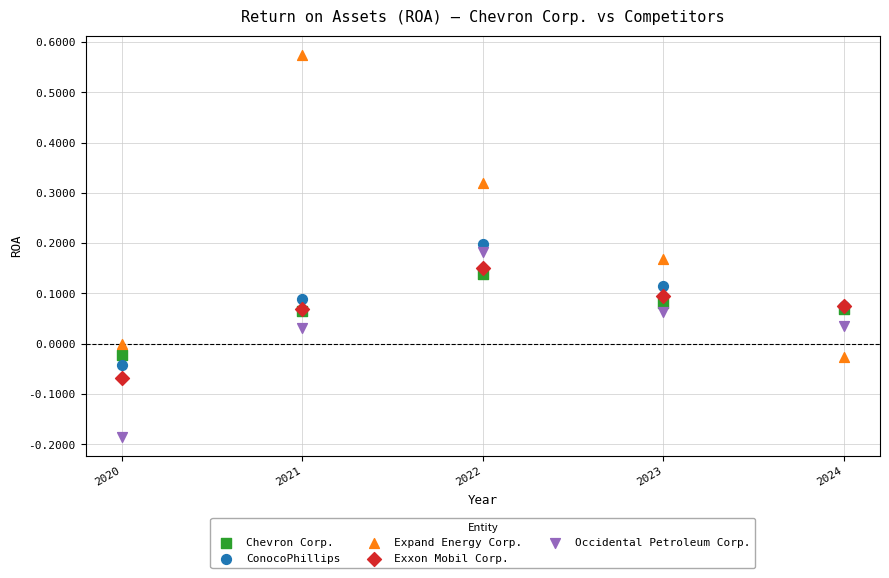

What are all the series names shown in the legend?

Chevron Corp., ConocoPhillips, Expand Energy Corp., Exxon Mobil Corp., Occidental Petroleum Corp.